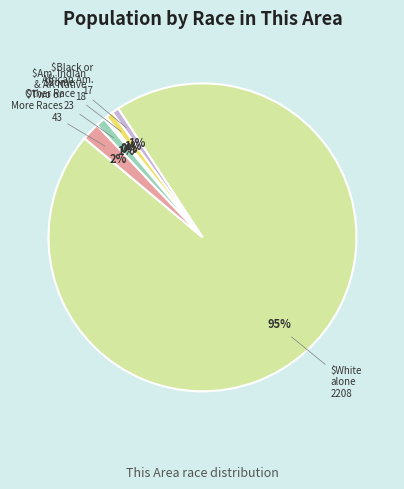

Is there any slice that represents more than half of the pie?

Yes